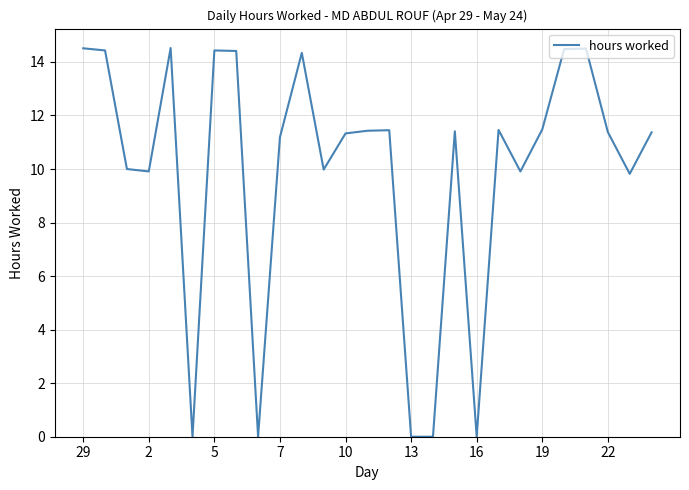

True or false: there are more than 0 points higher than both neighbors.

True